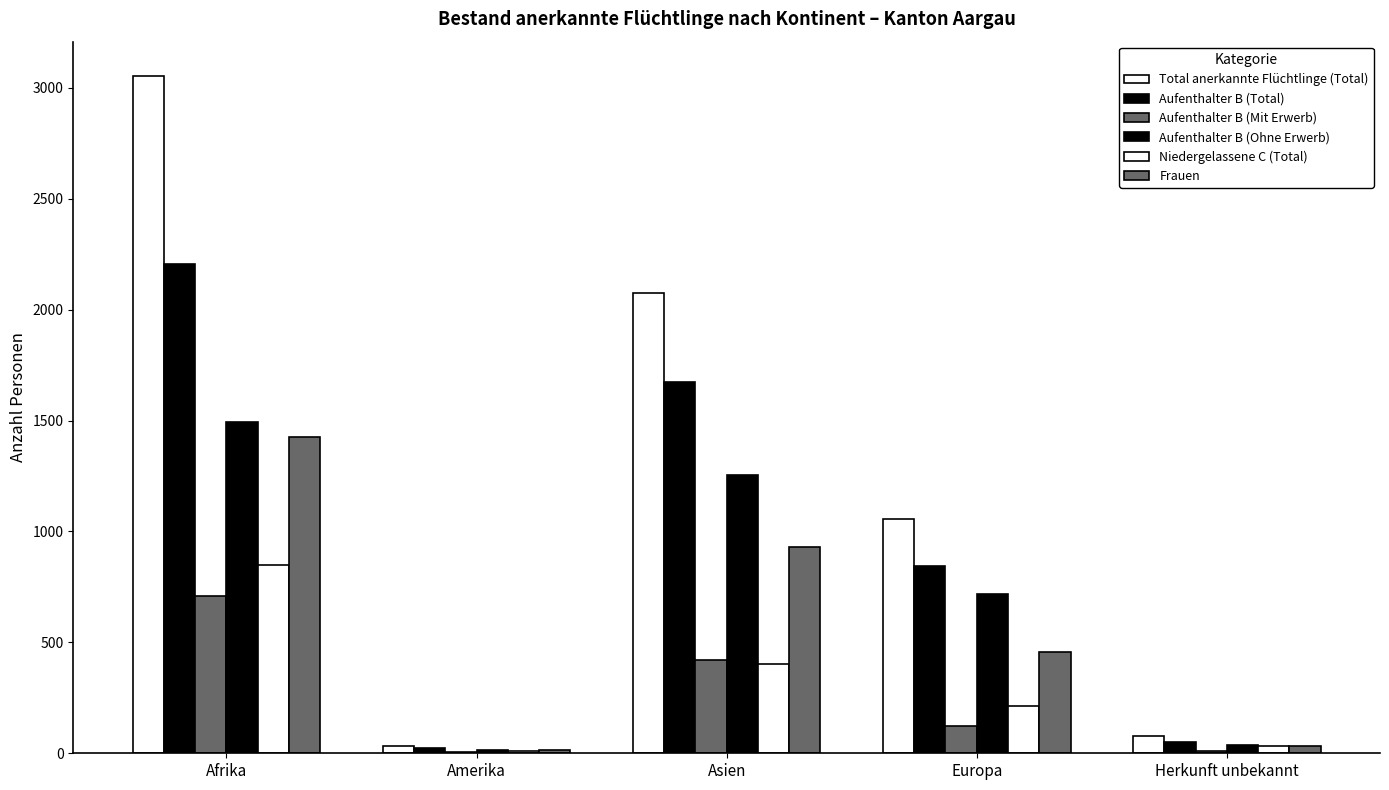

Are the bars grouped side by side (vs. stacked)?

Yes